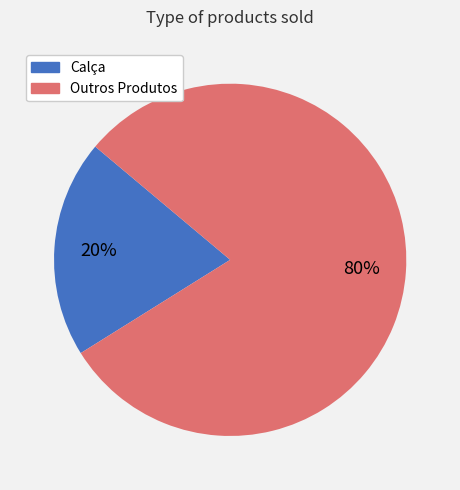

Count the number of slices in the pie.

2